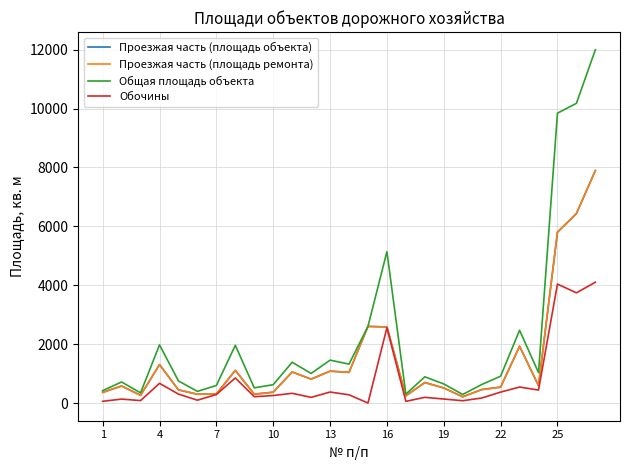

In Общая площадь объекта, how many points are lower than both neighbors (excluding endpoints)?

8